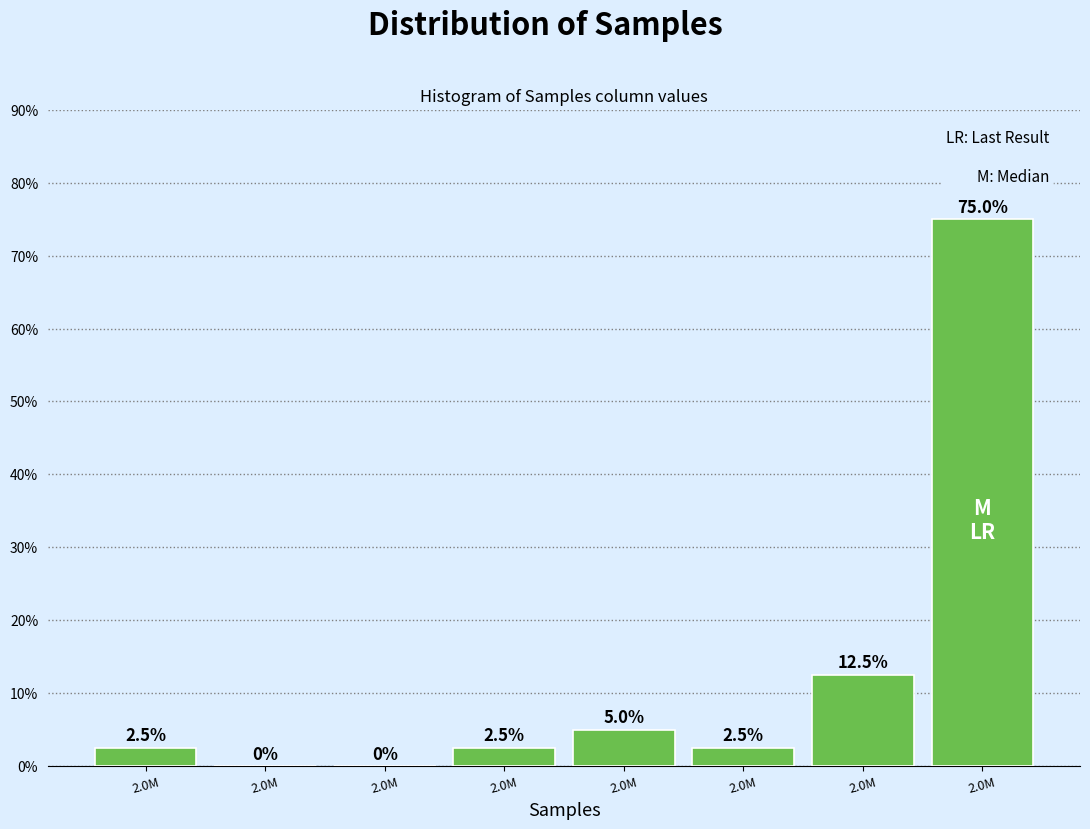

How many data points are above 2?

6